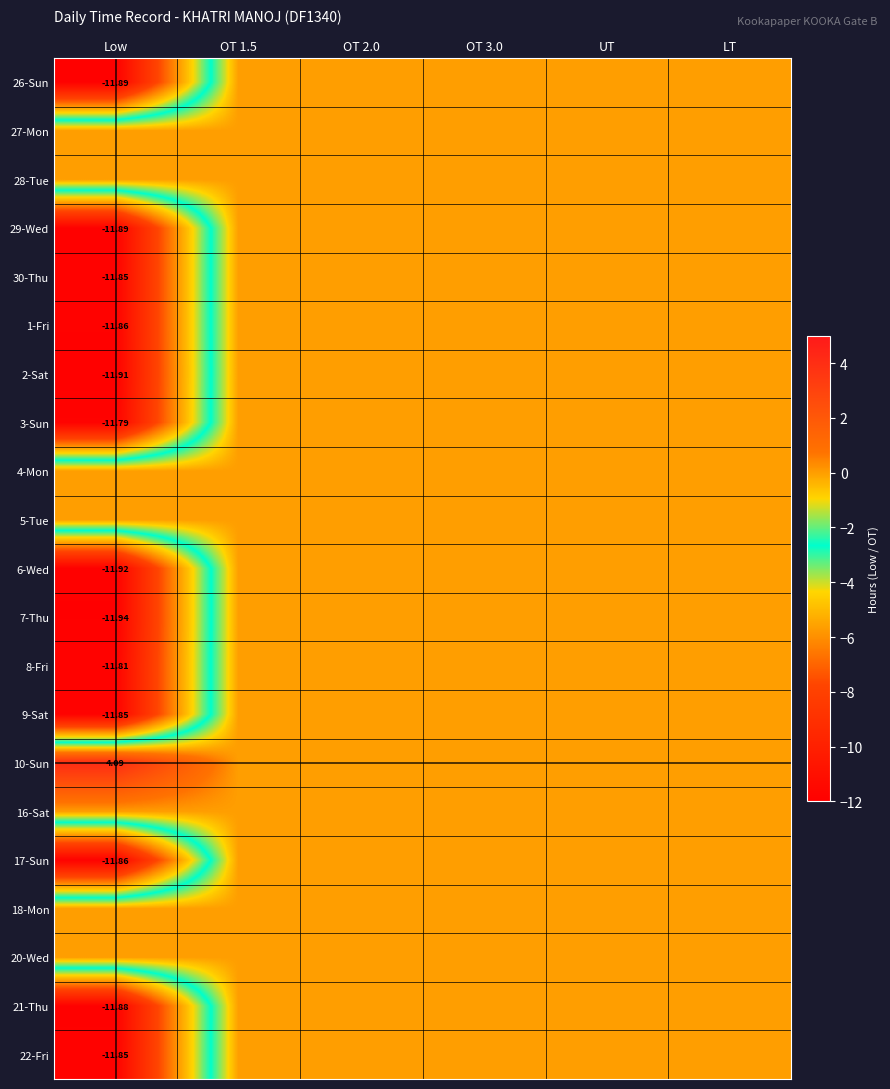

At how many categories does at least one series exceed -10?

6